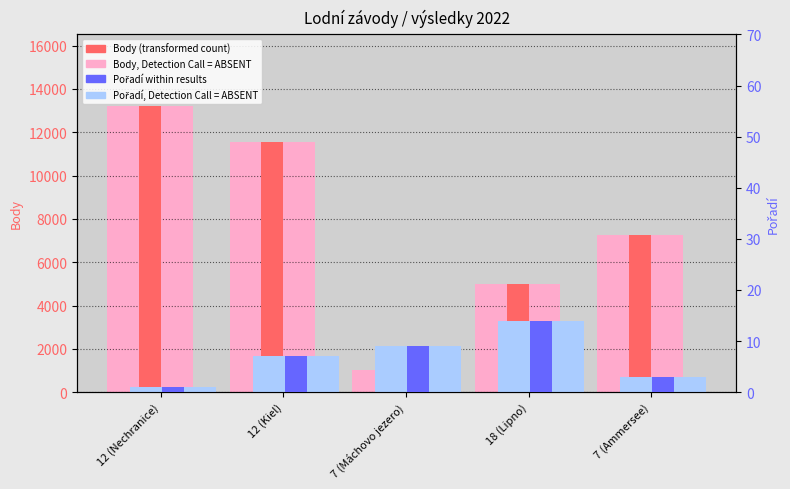

What is the label of the 1st bar from the left?

12 (Nechranice)